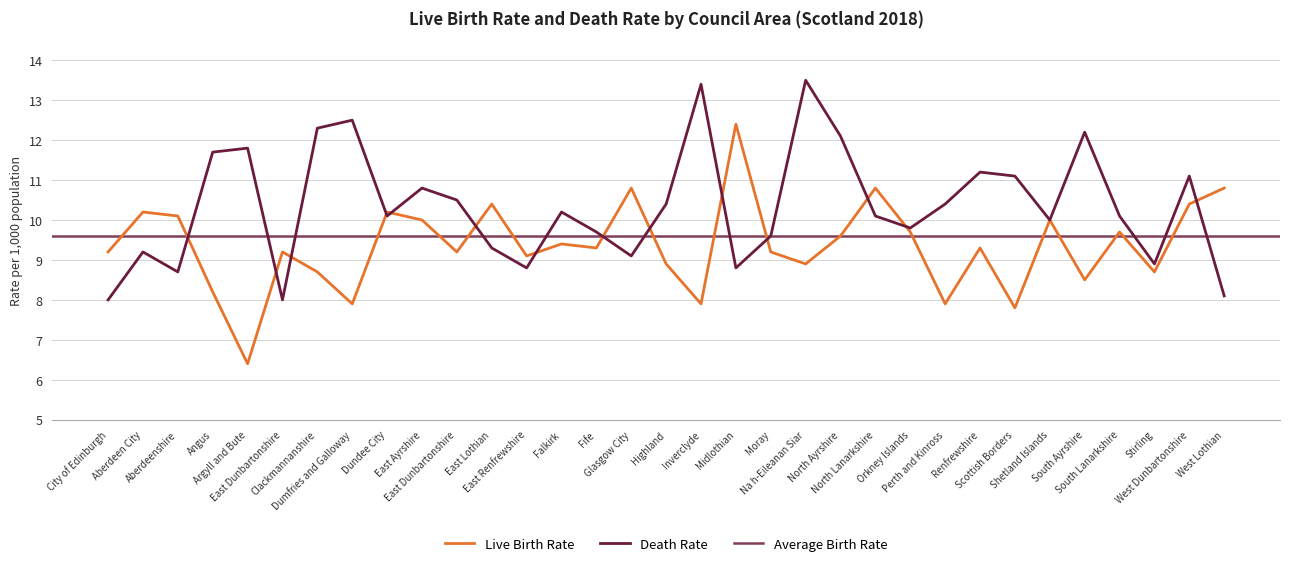

What is the difference between the maximum and minimum values in the Live Birth Rate series?

6.0